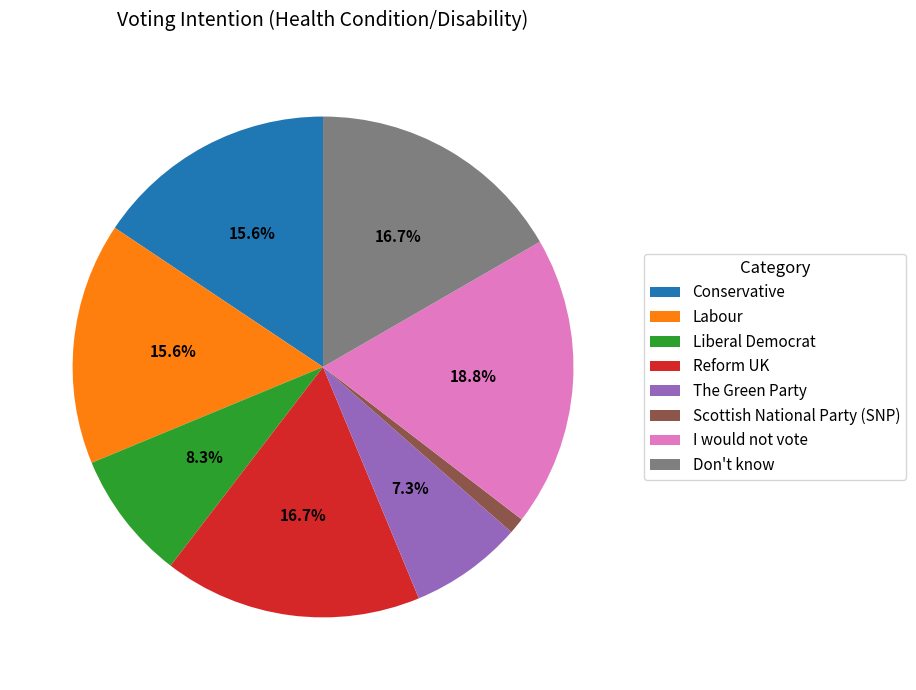

Which category has the biggest portion of the pie?

I would not vote